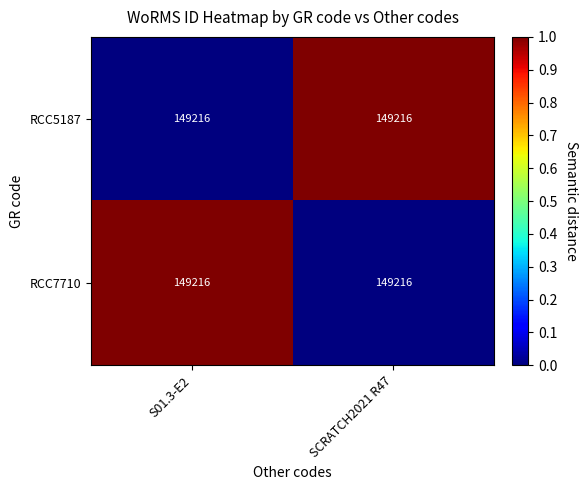

Which has a higher value, SCRATCH2021 R47 or S01.3-E2?

SCRATCH2021 R47